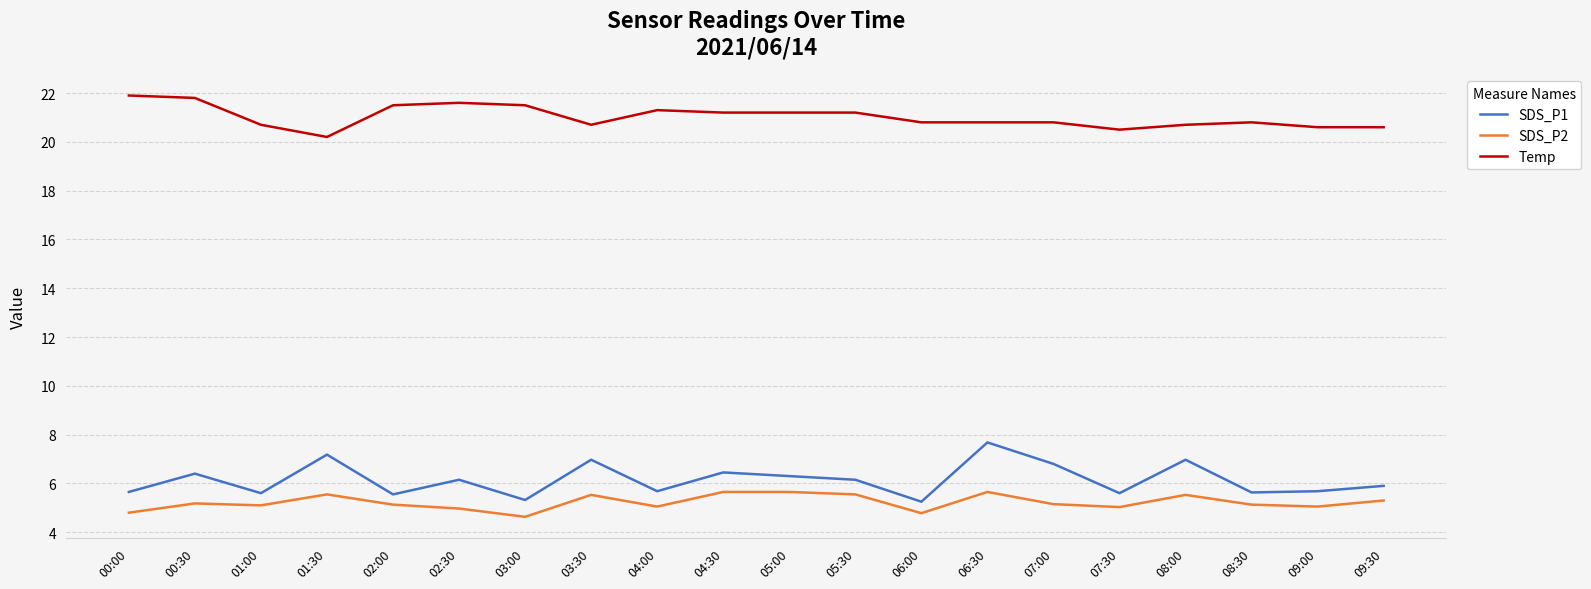

What is the spread (max minus min) of values at 09:30?

15.3